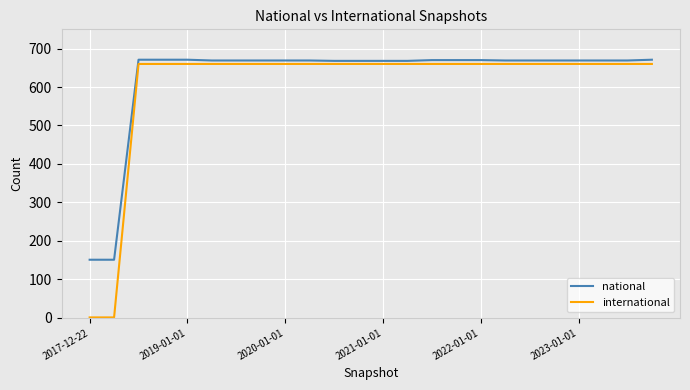

Which series has the widest spread of values?

international